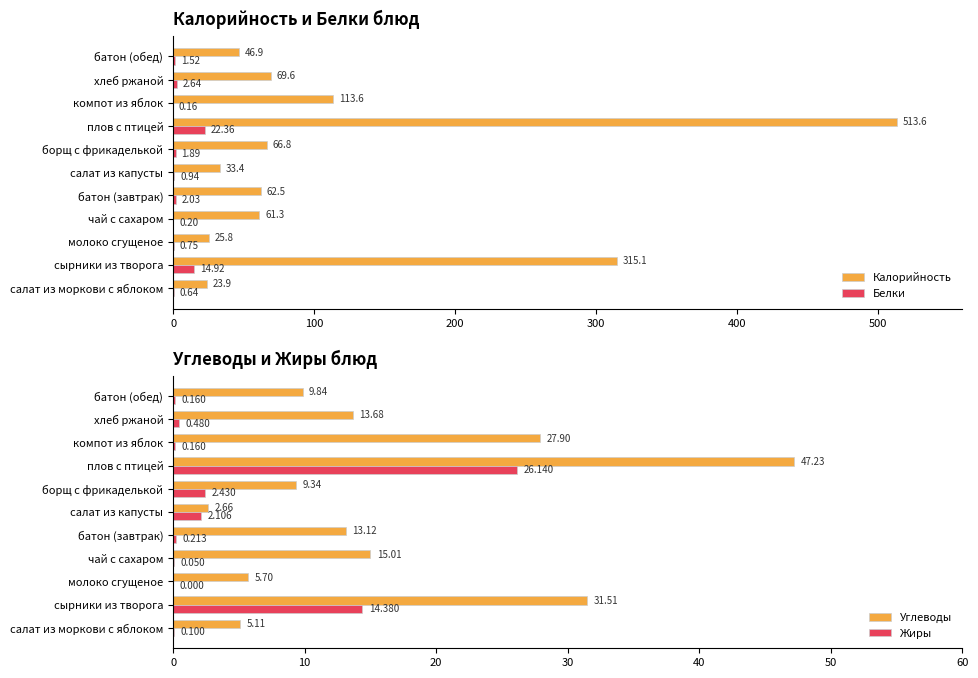

How many categories are shown in the chart?

11